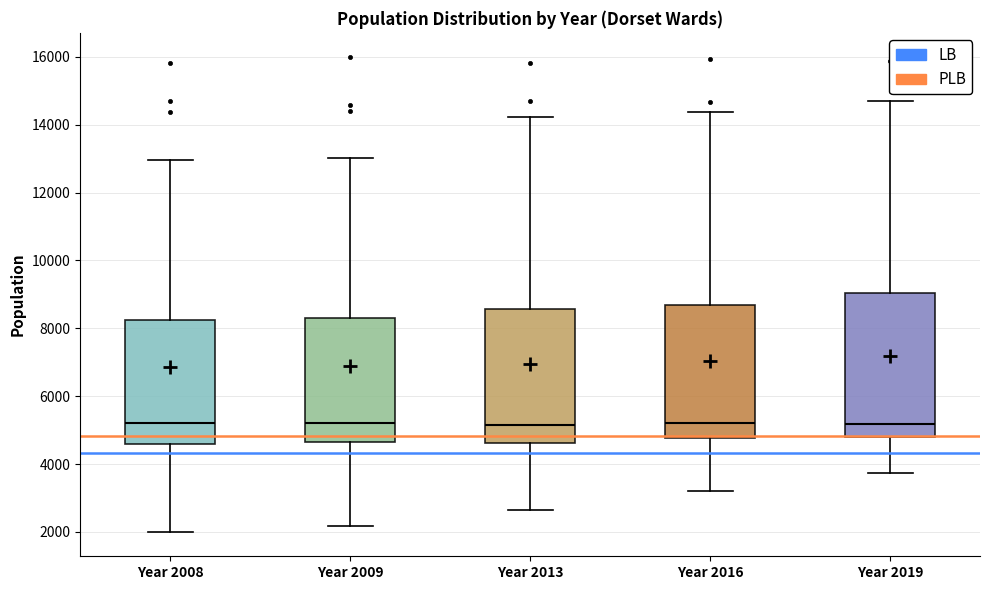

Where is the upper edge of the box for Year 2008 on the y-axis? The values are not printed on the chart, so give them approximately, as read against the axis.

8200